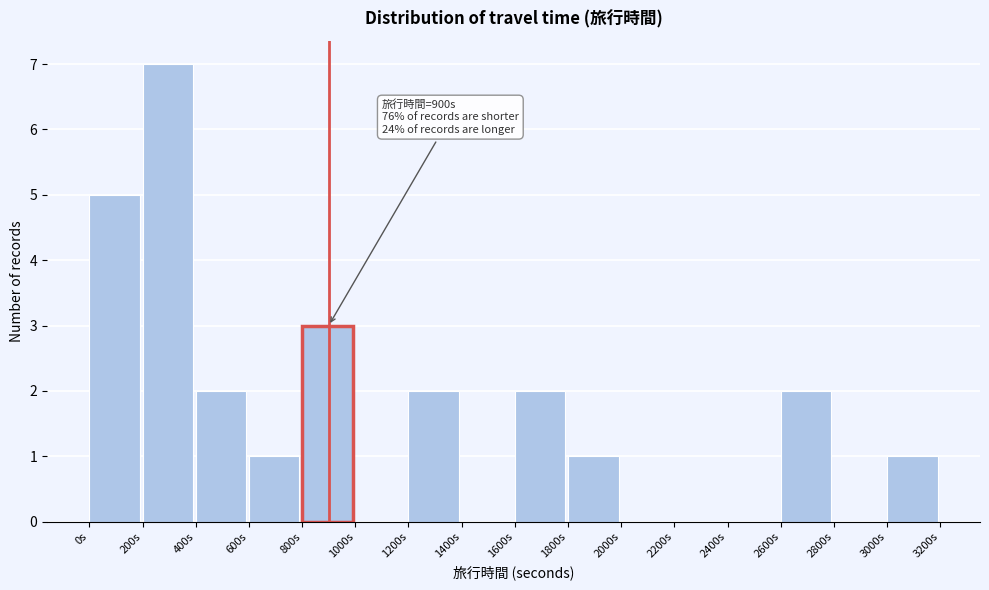

Which range on the x-axis has the tallest bar?

200 to 400